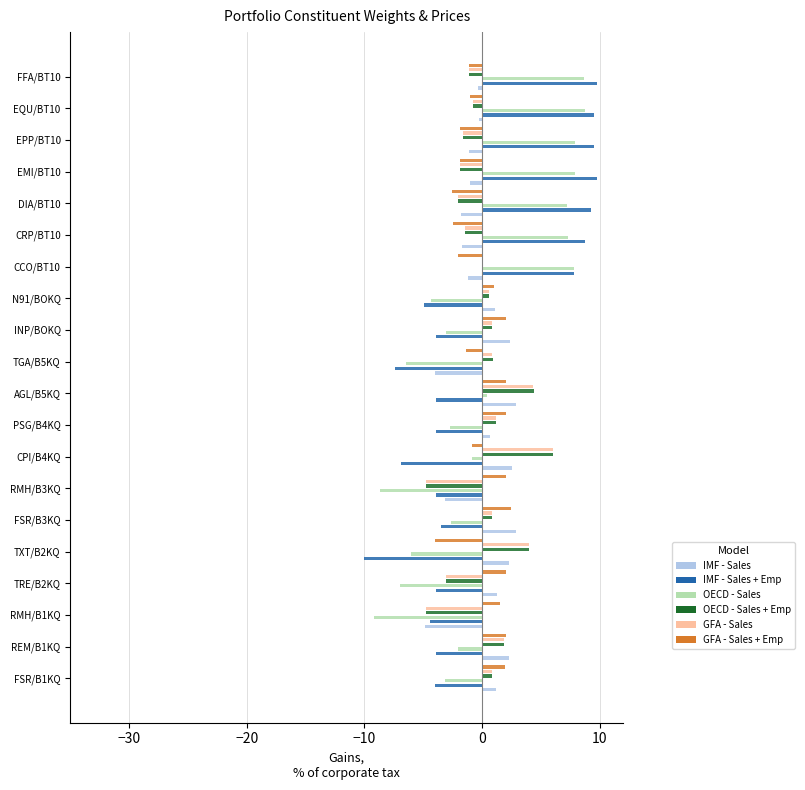

The value of GFA - Sales at CCO/BT10 is -0.0. True or false?

False